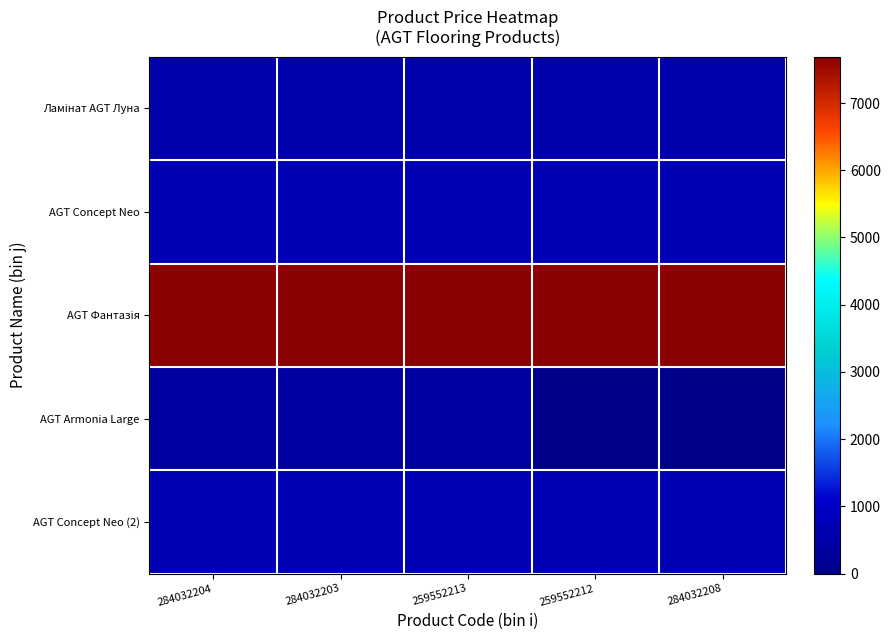

Which label corresponds to the smallest value in the chart?

259552212